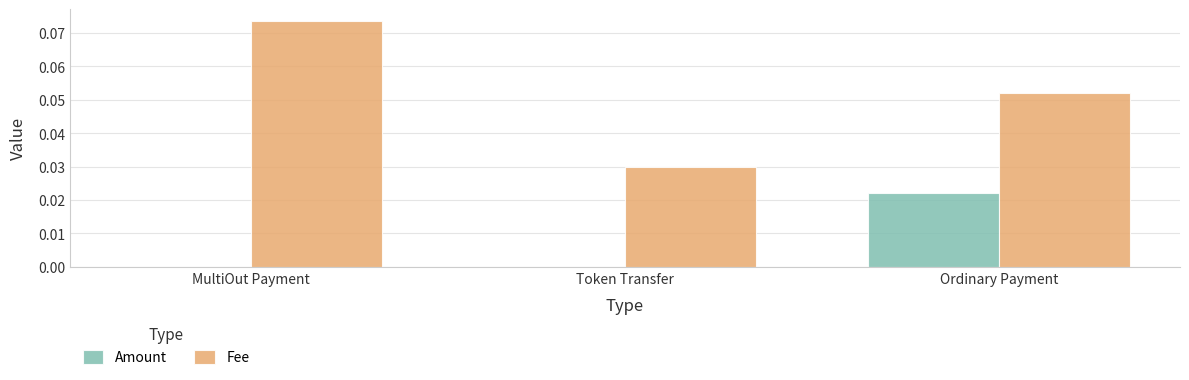

At which label does Amount reach its peak?

Ordinary Payment